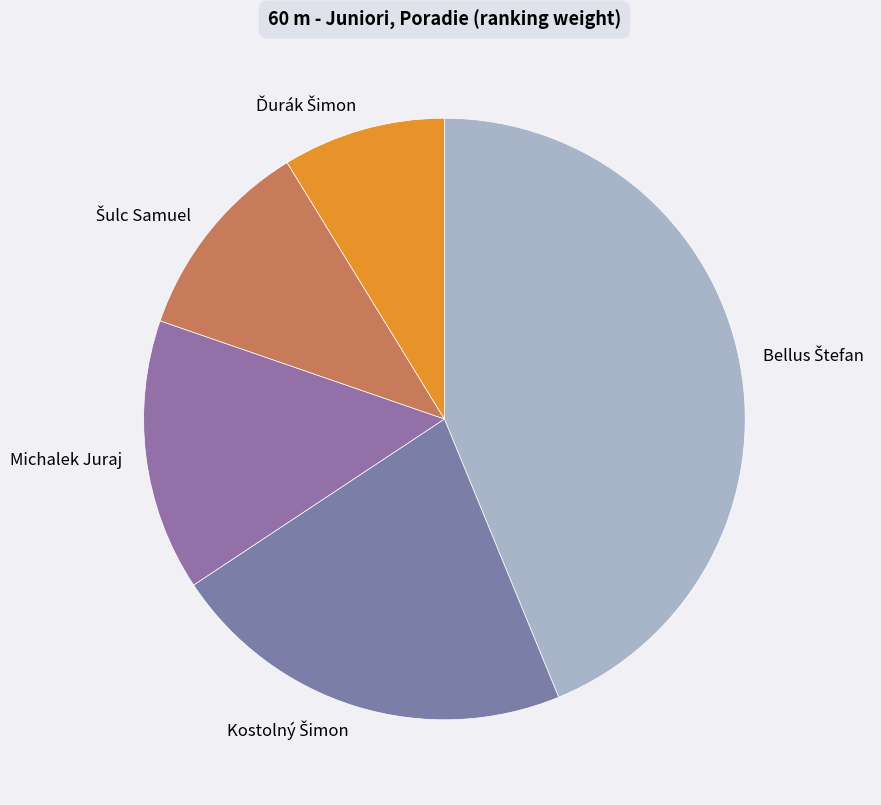

Is there a majority slice in this chart?

No